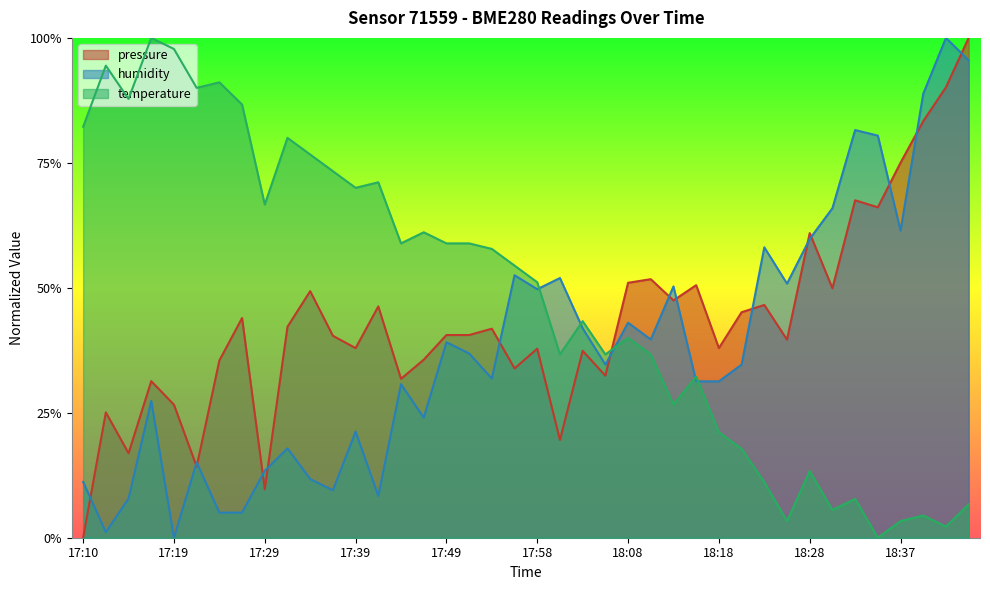

Rank the categories by pressure value from lowest to highest.

17:10, 17:29, 17:22, 17:15, 18:01, 17:12, 17:19, 17:17, 17:44, 18:06, 17:56, 17:24, 17:46, 18:03, 17:58, 17:39, 18:18, 18:25, 17:36, 17:49, 17:51, 17:53, 17:32, 17:27, 18:20, 17:41, 18:23, 18:13, 17:34, 18:30, 18:15, 18:08, 18:10, 18:28, 18:35, 18:33, 18:37, 18:40, 18:42, 18:45